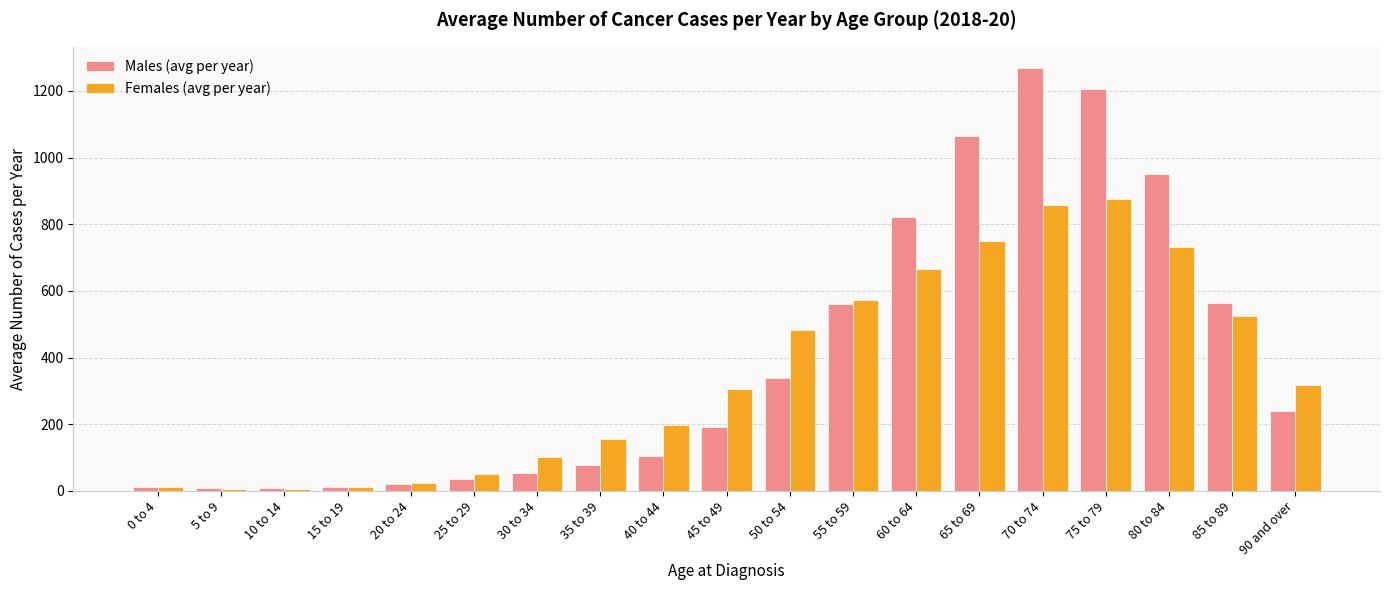

How many groups of bars are there?

19